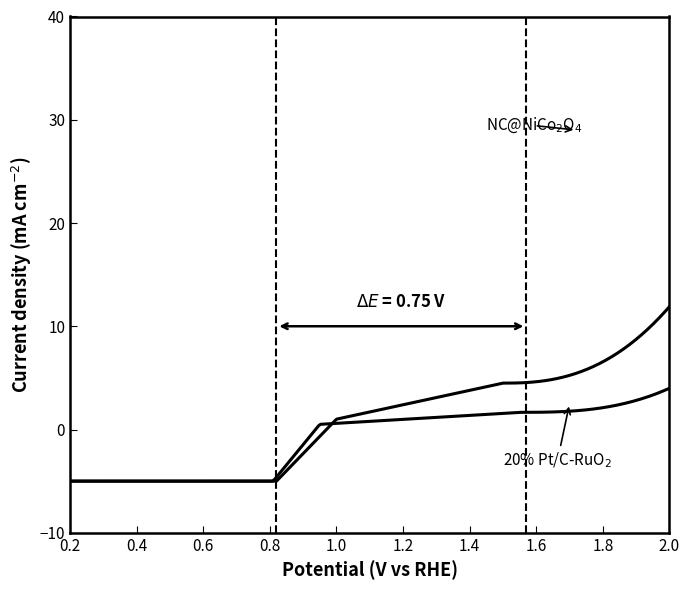

How many lines are shown in the chart?

2